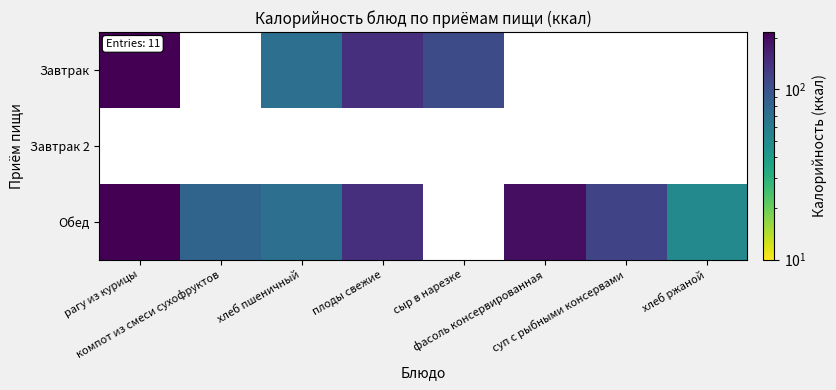

List the series in order of their peak value, highest first.

Завтрак, Завтрак 2, Обед